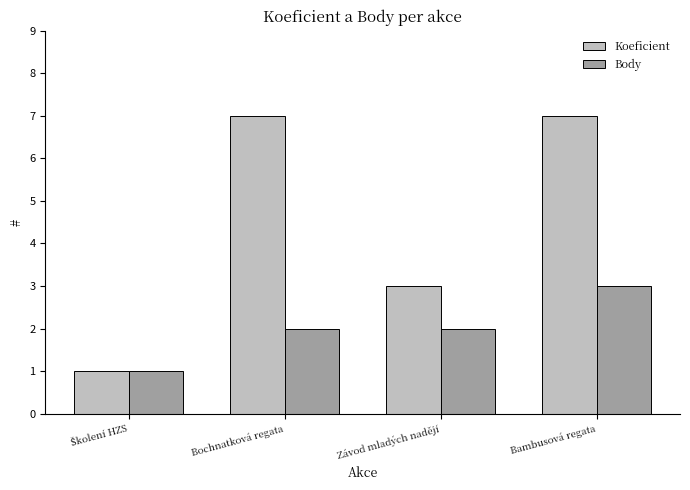

At which label does Body reach its peak?

Bambusová regata